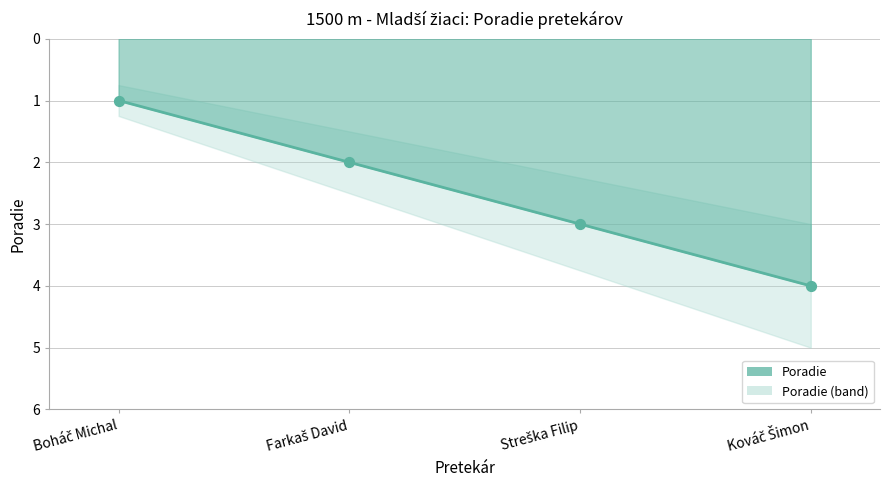

Between Kováč Šimon and Boháč Michal, which is larger?

Kováč Šimon